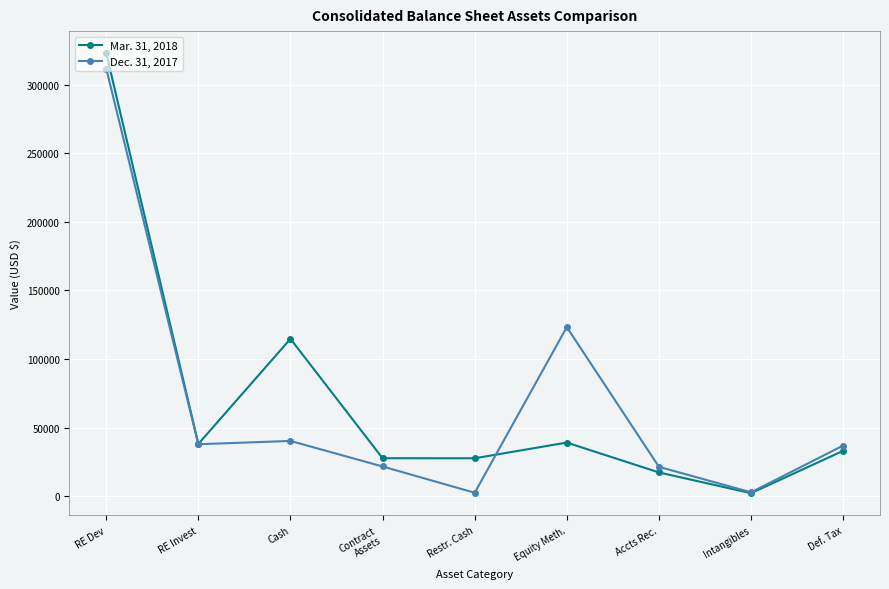

How many data points does each series have?

9